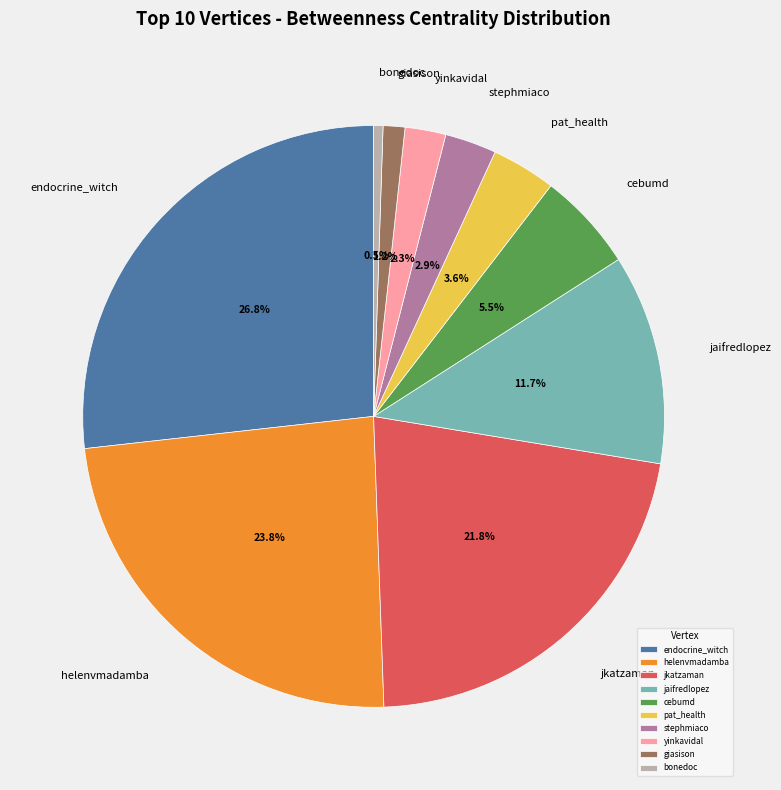

To the nearest percent, what percentage of the pie is helenvmadamba?

24%